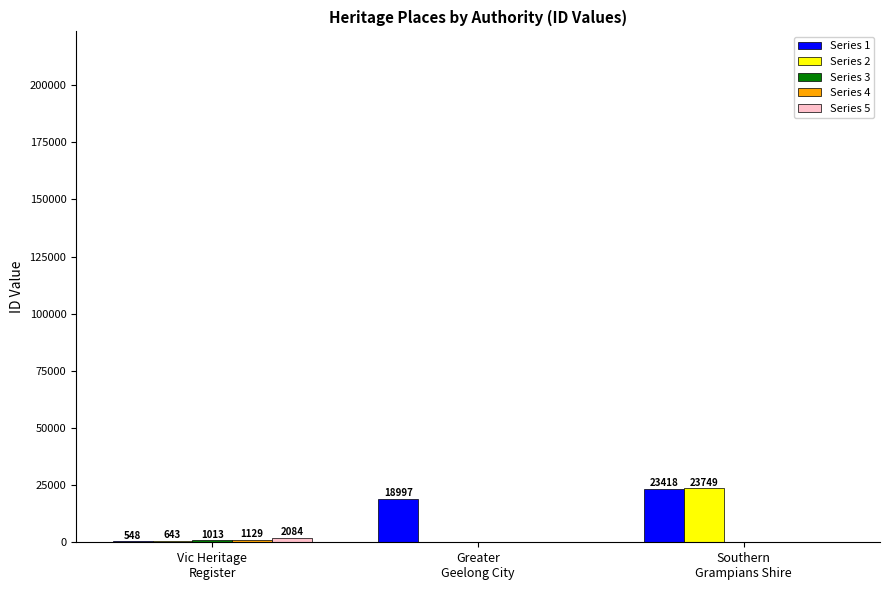

What is the maximum value shown in the chart?

23749